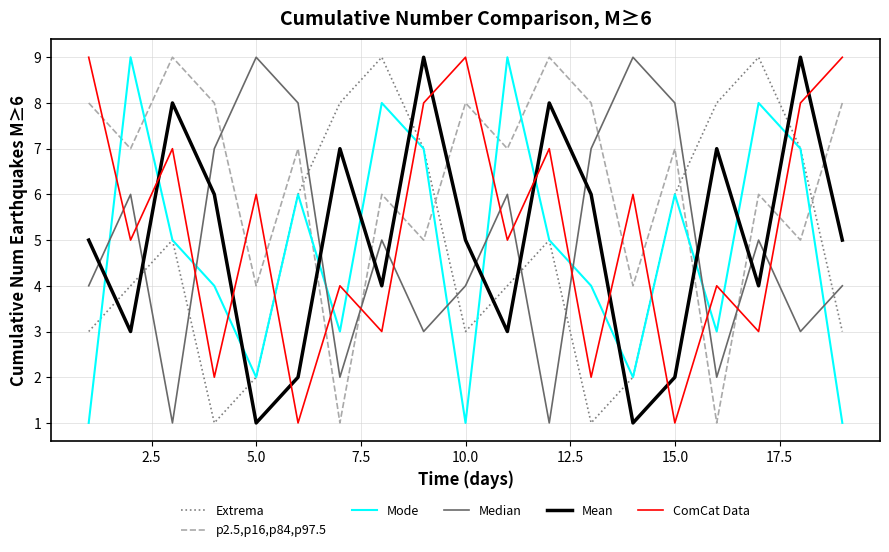

What is the maximum value shown in the chart?

9